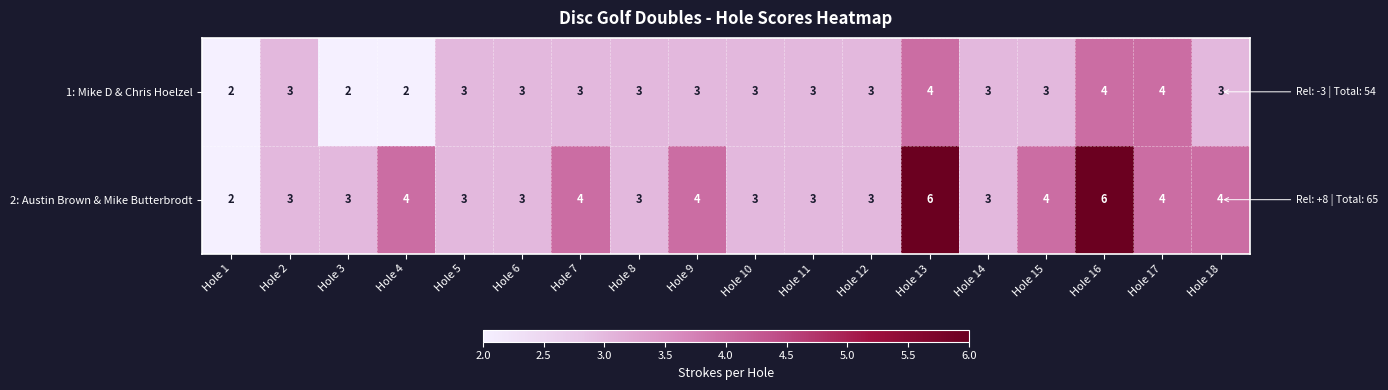

Between Hole 6 and Hole 18, which series saw the biggest shift?

2: Austin Brown & Mike Butterbrodt